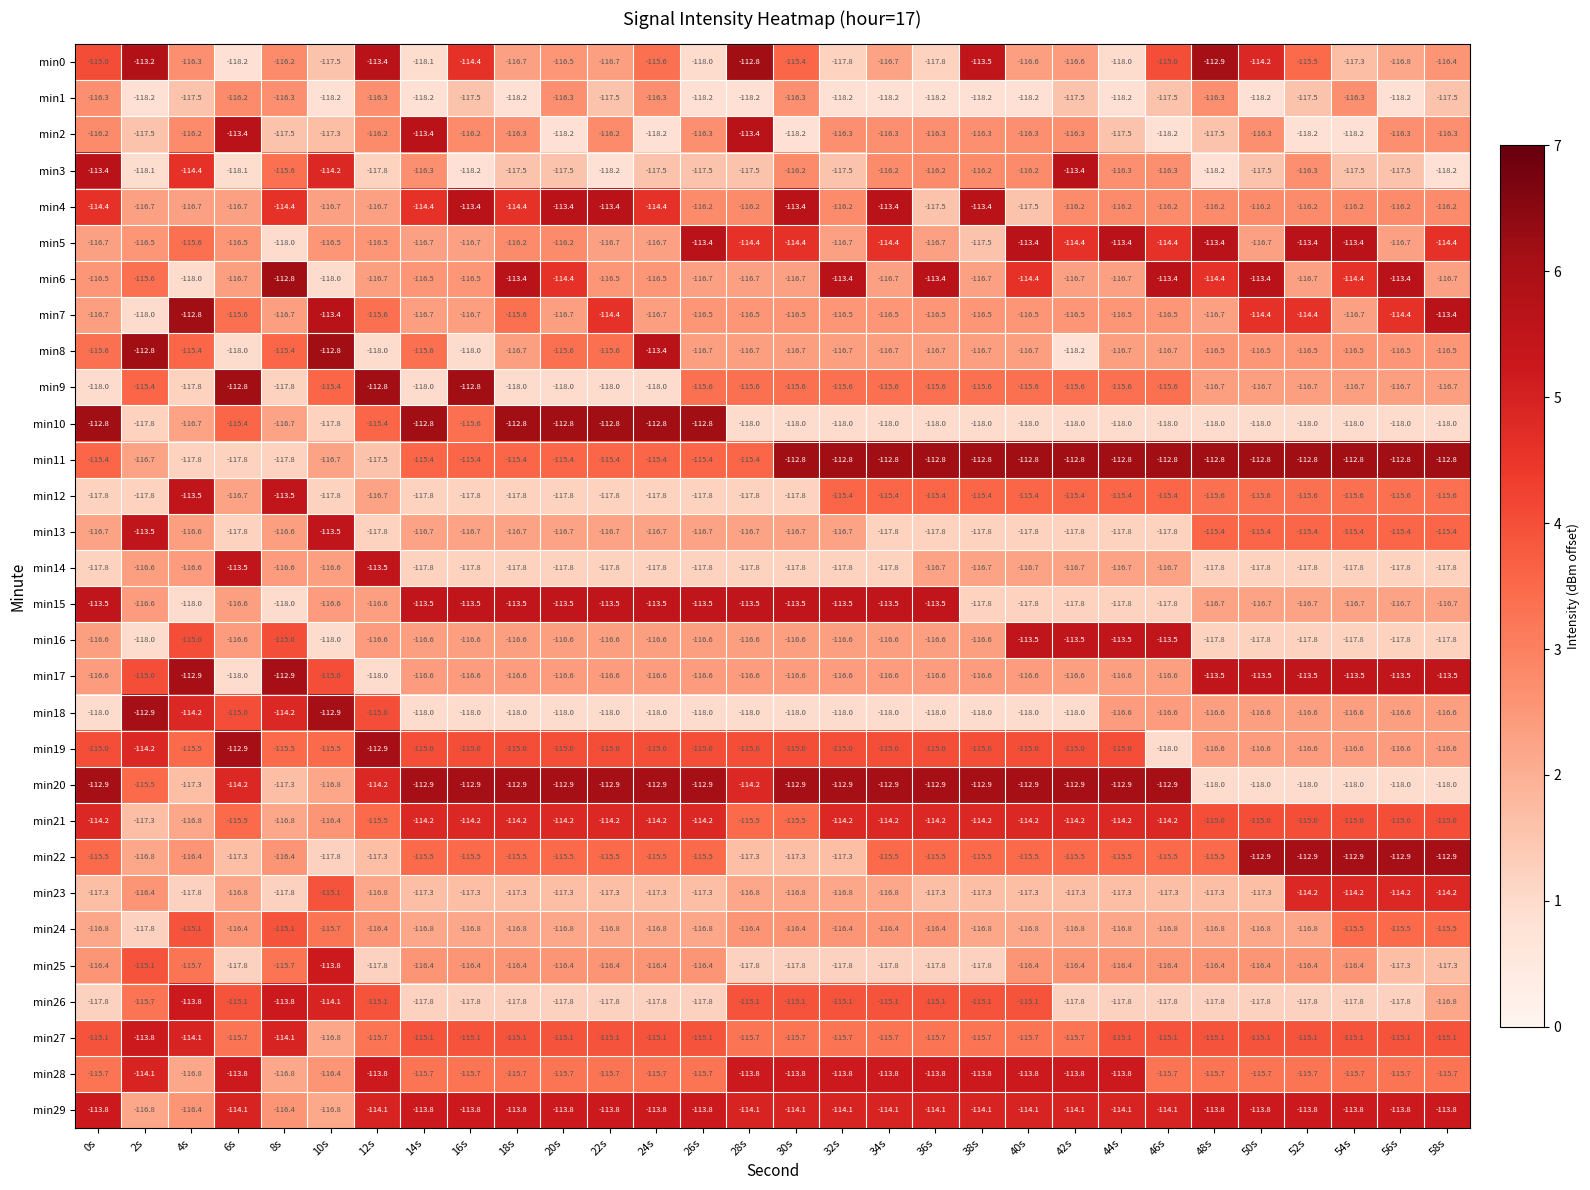

Is it true that min10 equals -112.8 at 18s?

True